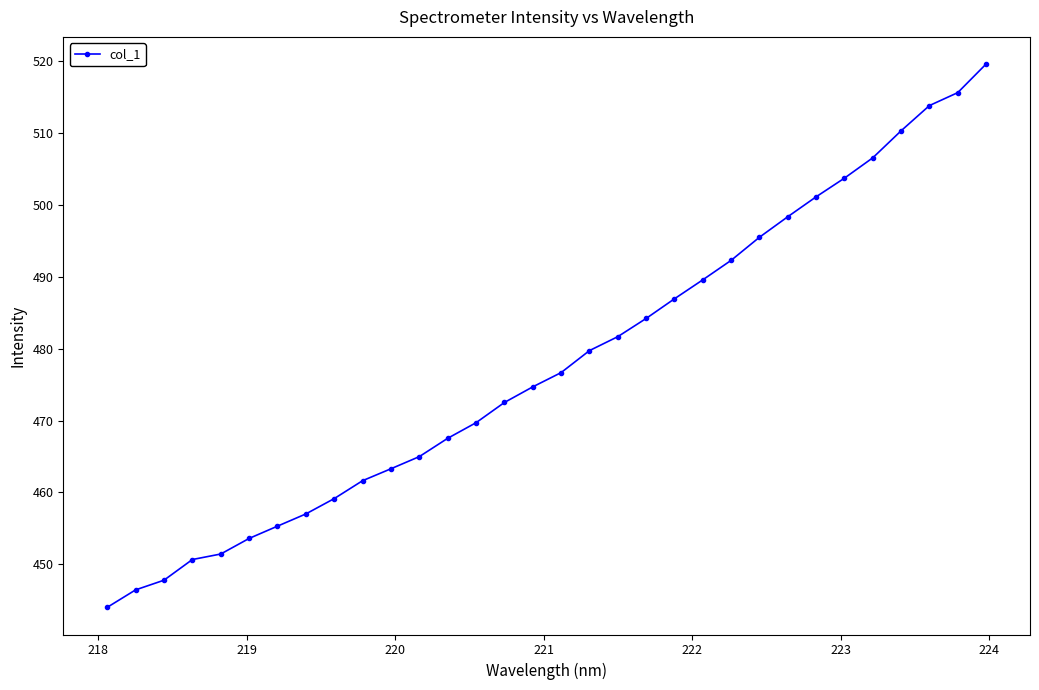

What is the value of the 16th point from the left?

474.7